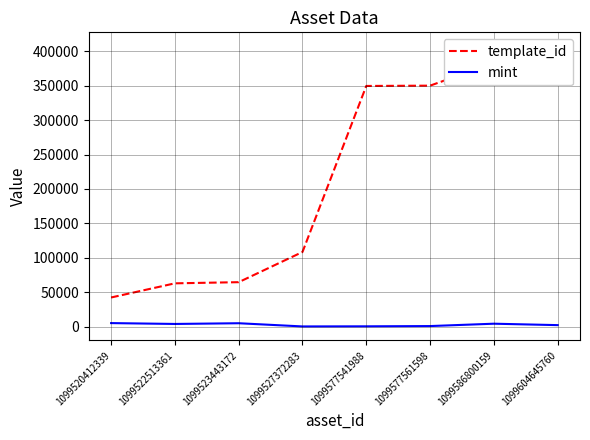

True or false: template_id and mint cross at least once.

False